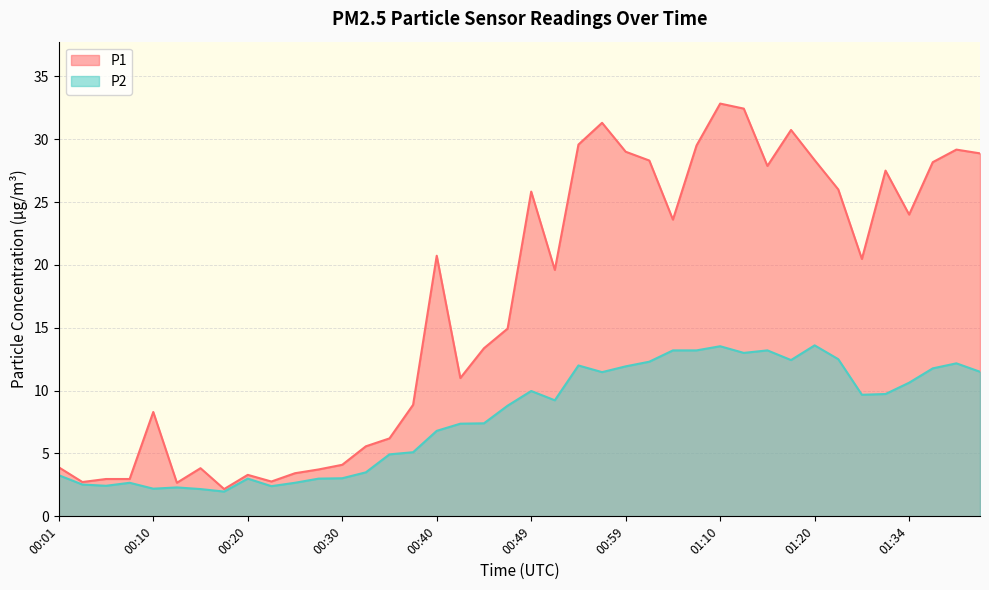

True or false: P2 and P1 cross at least once.

False